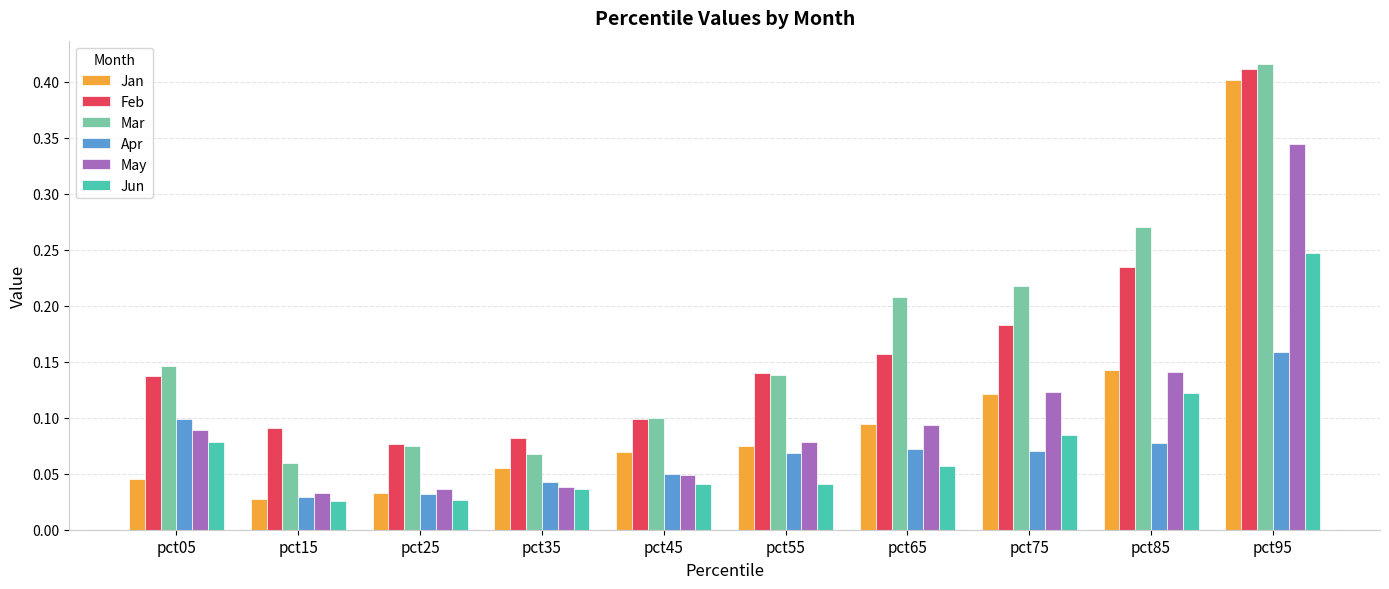

At which label is Feb closest to 0?

pct25